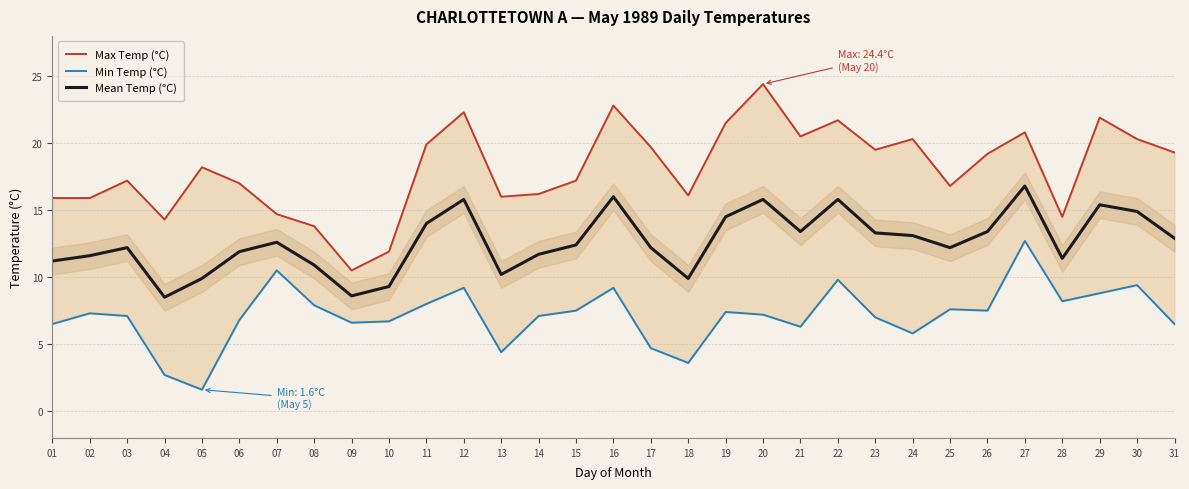

At which label is Min Temp (°C) closest to 7?

23